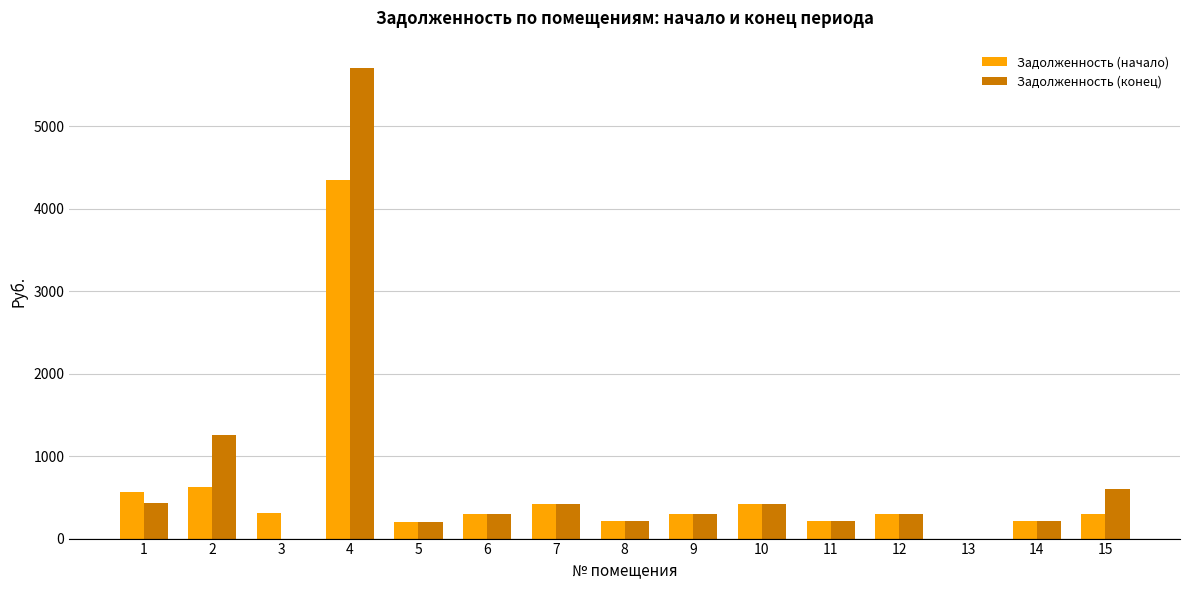

What is the sum of all Задолженность (конец) values?

10581.6